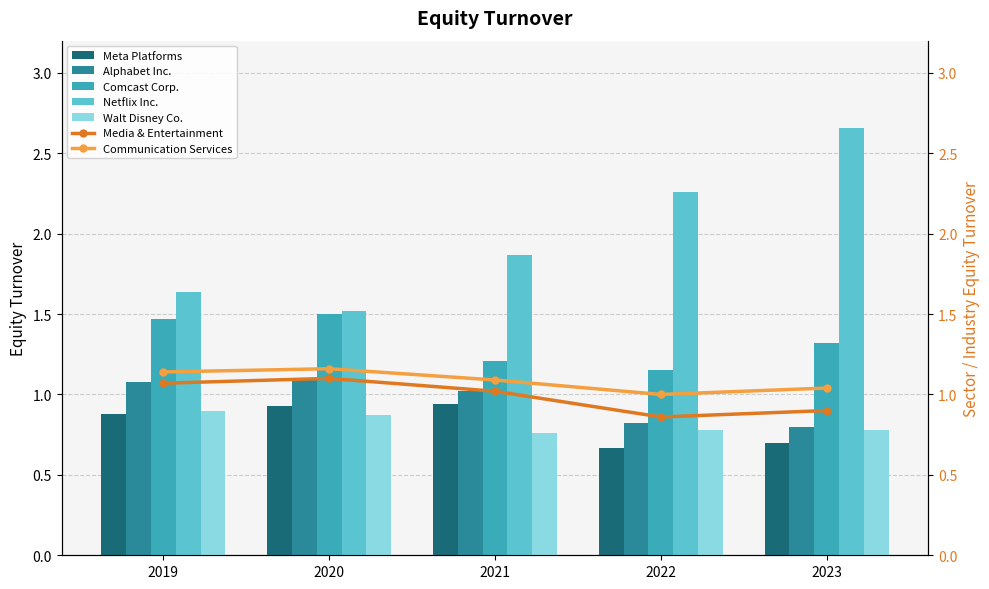

What is the minimum value for Walt Disney Co.?

0.8